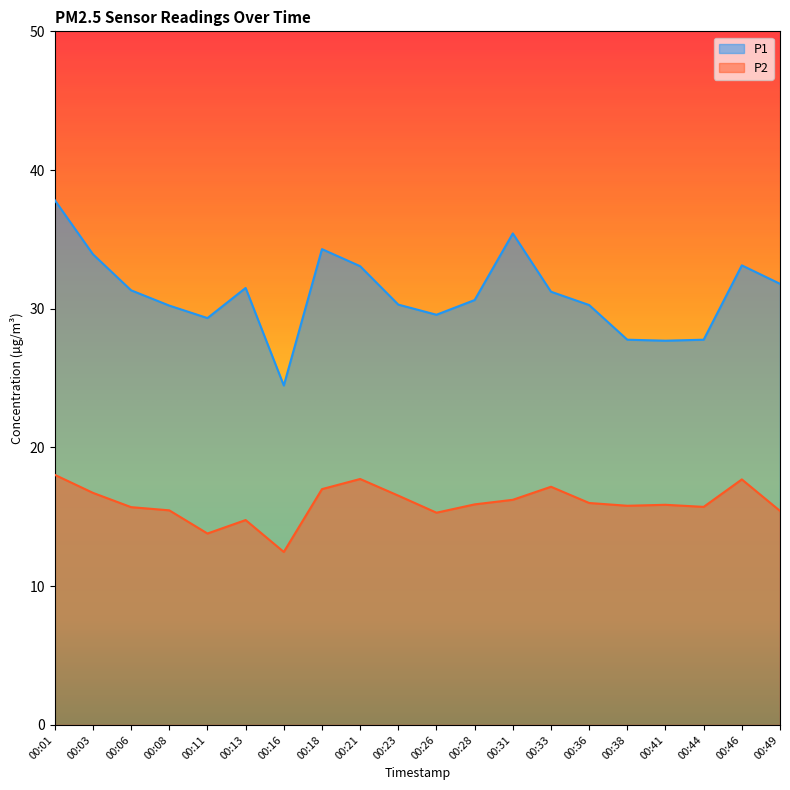

What is the lowest value of the P2 series?

12.5